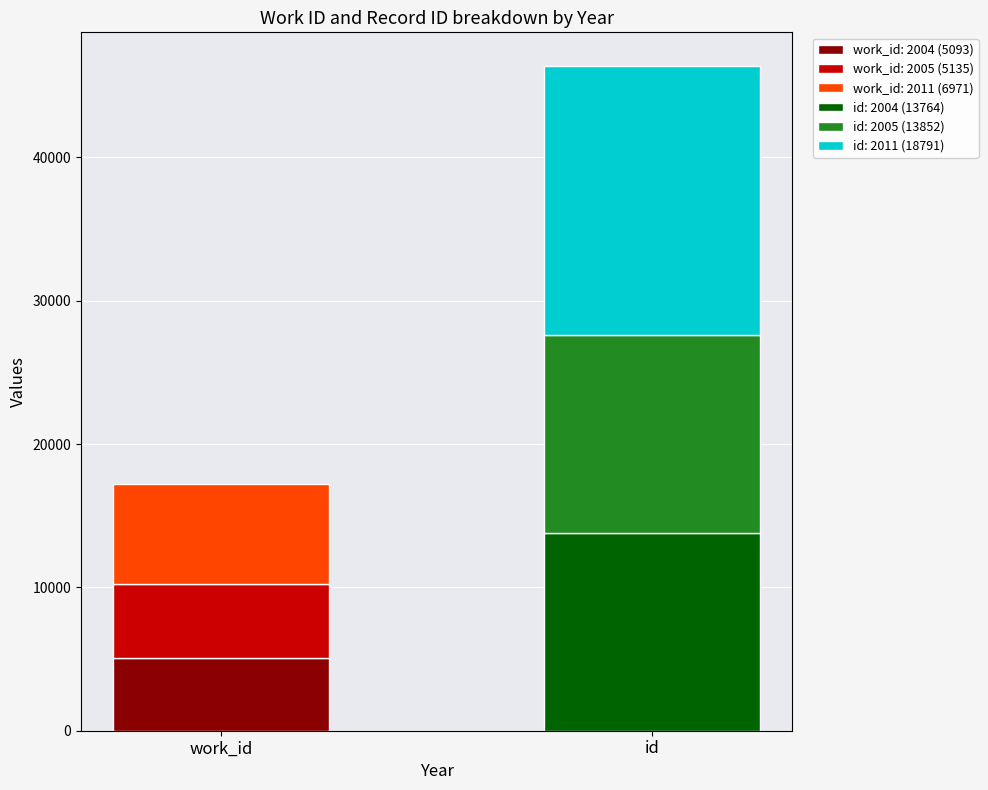

What is the difference between the highest and lowest values at 2004?

8671